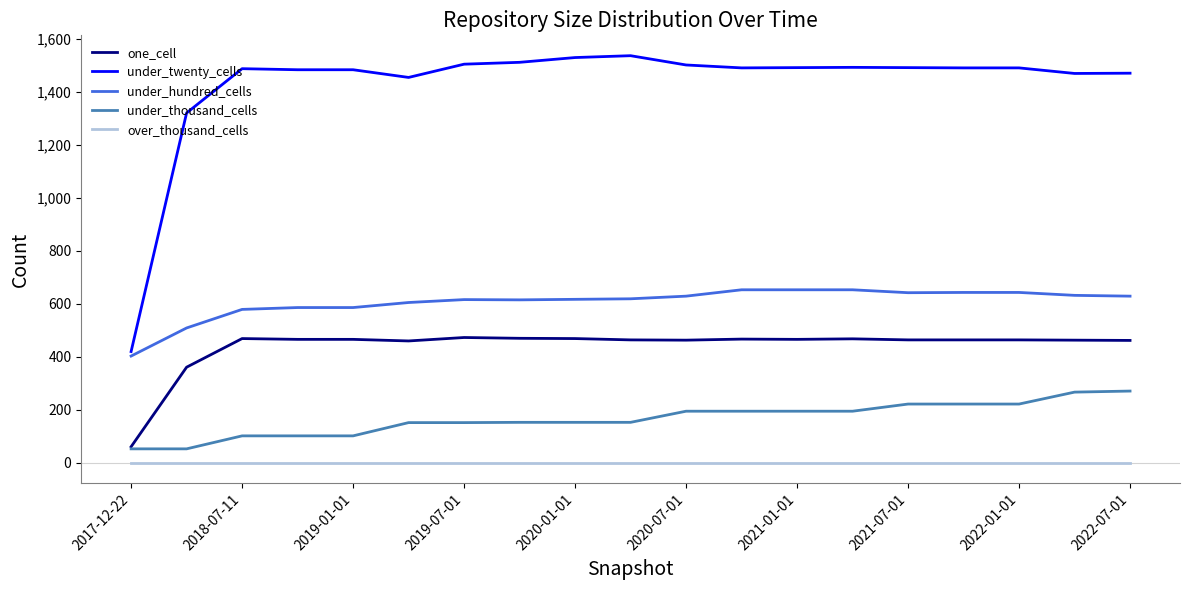

True or false: under_thousand_cells and under_hundred_cells cross at least once.

False